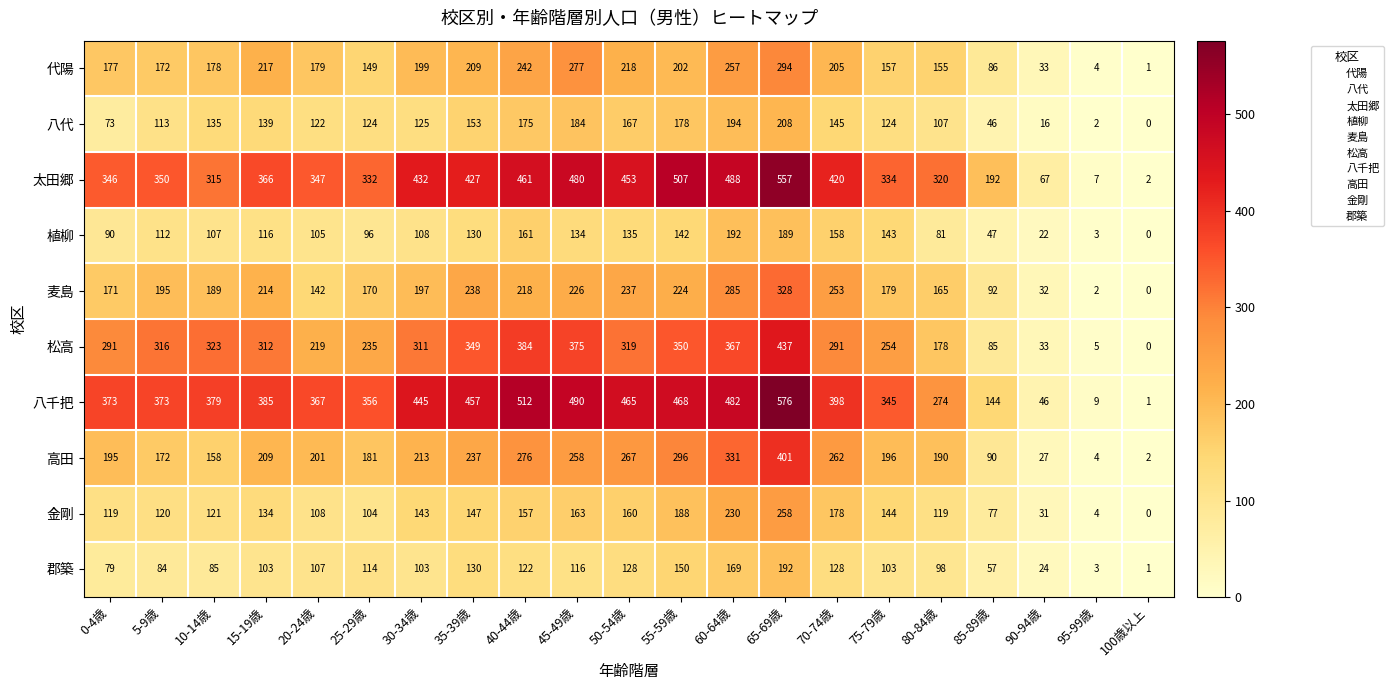

At which label does 郡築 reach its peak?

65-69歳